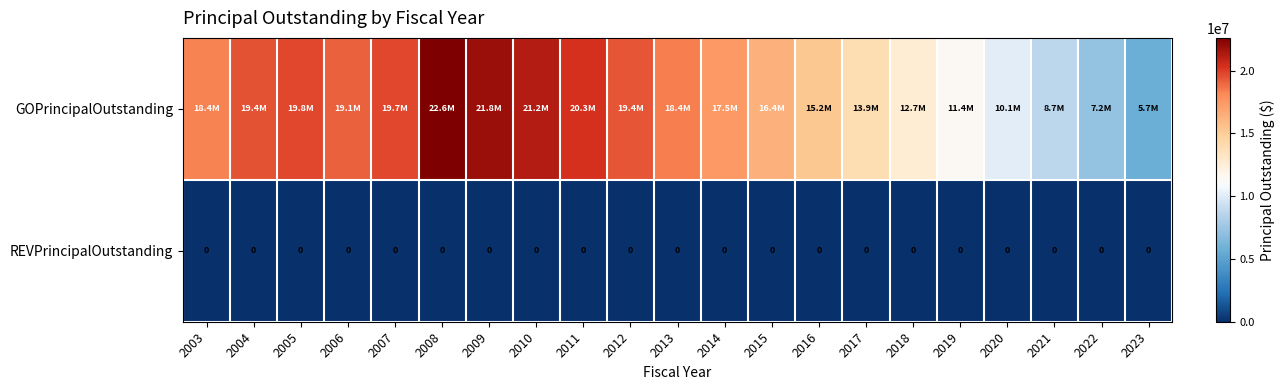

The REVPrincipalOutstanding series shows 0 at 2022. True or false?

True